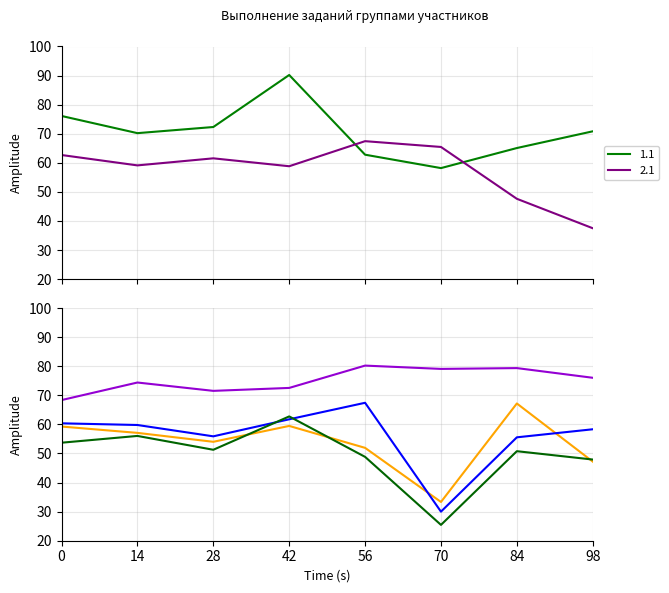

How many times do 2.1 and 1.1 cross each other?

2